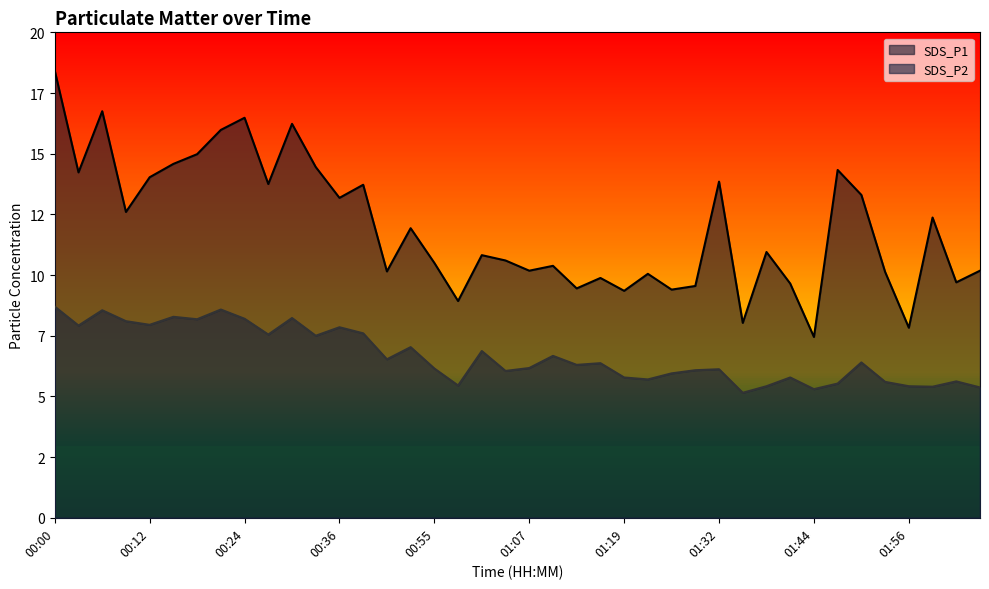

Where is SDS_P1 nearest to the value 12?

00:52